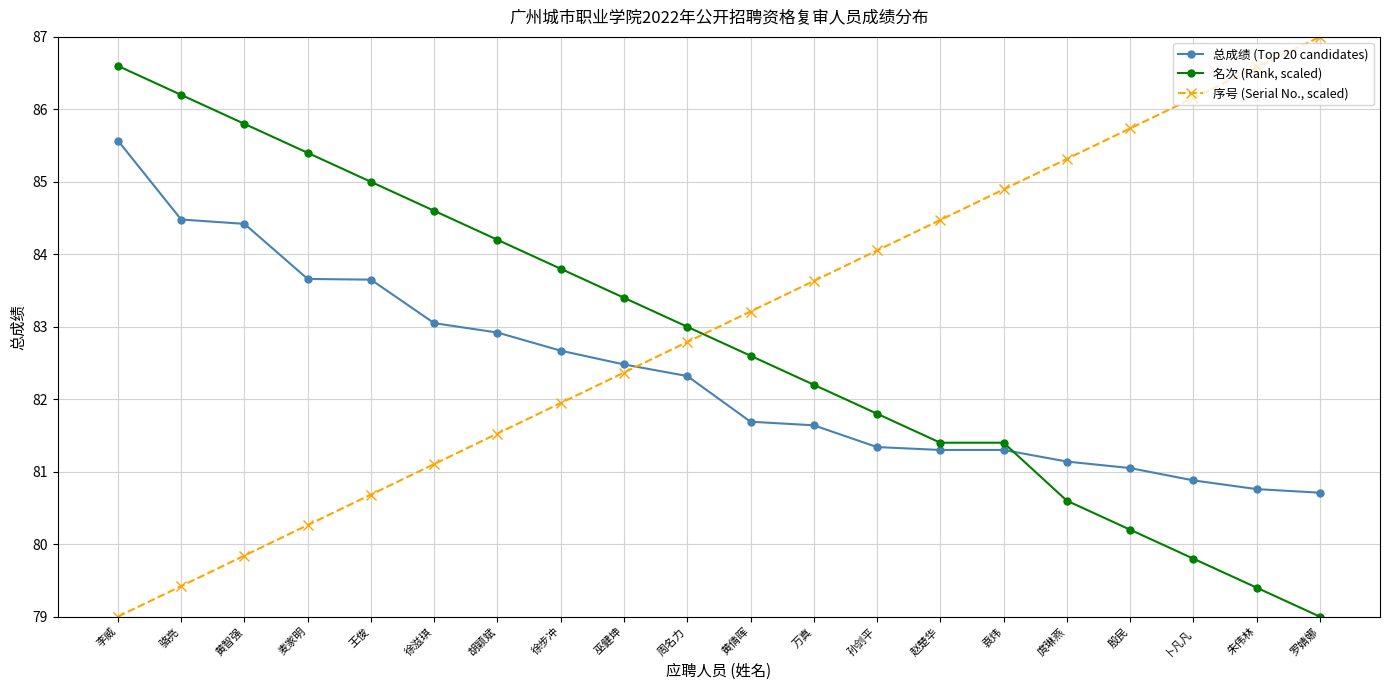

Which series has the widest spread of values?

序号 (Serial No., scaled)